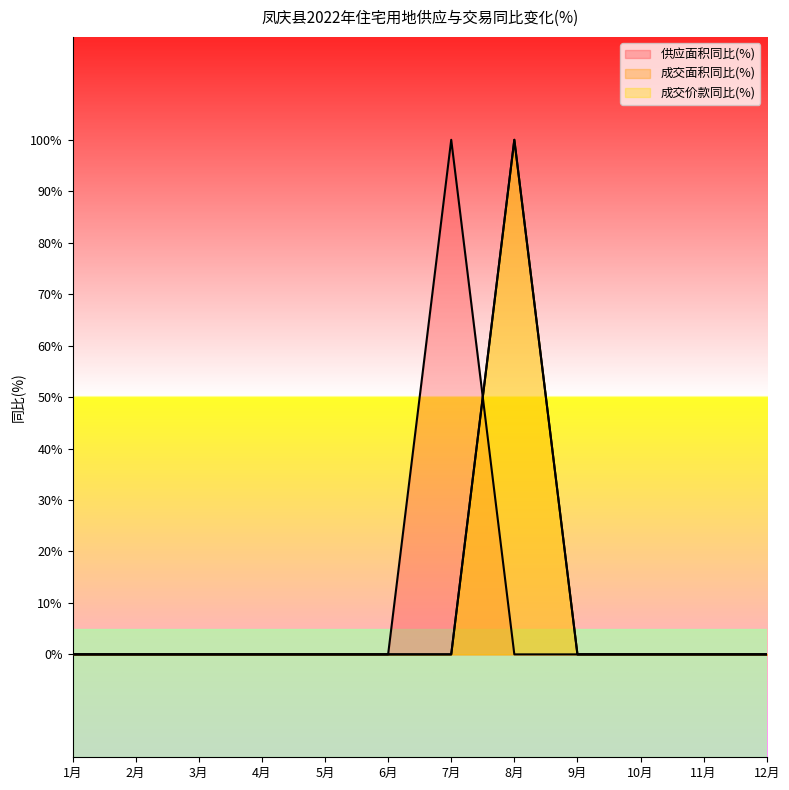

The value of 供应面积同比(%) at 6月 is 54. True or false?

False